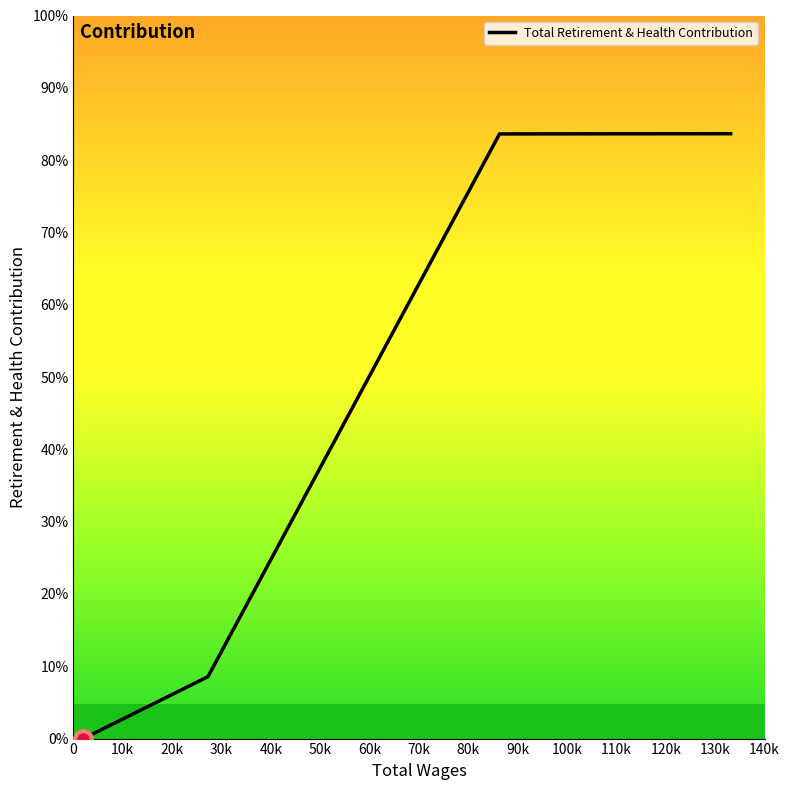

True or false: there are more than 2 points higher than both neighbors.

False